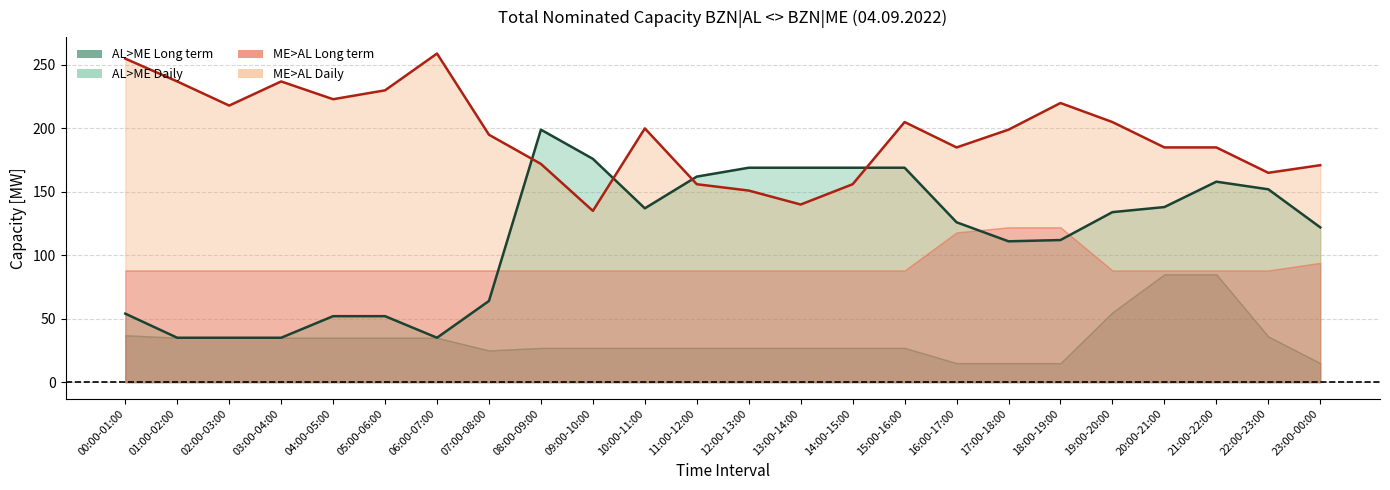

True or false: AL>ME Daily has a value of 162 at 11:00-12:00.

True